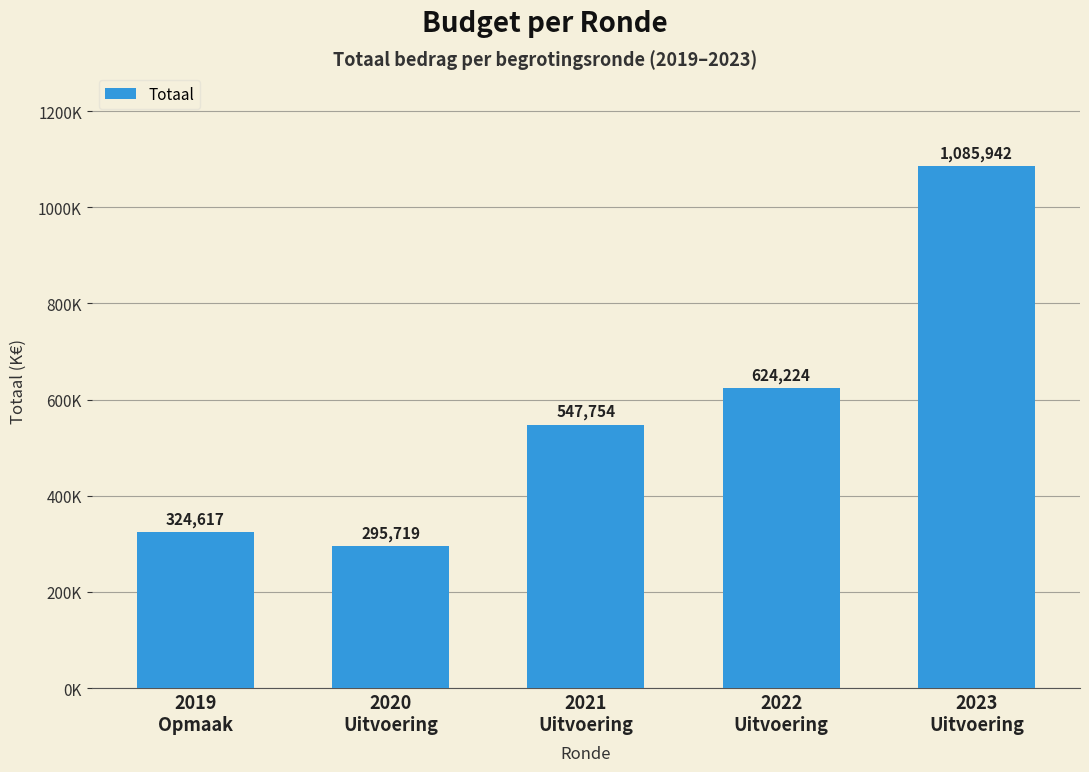

Does the chart contain stacked bars?

No